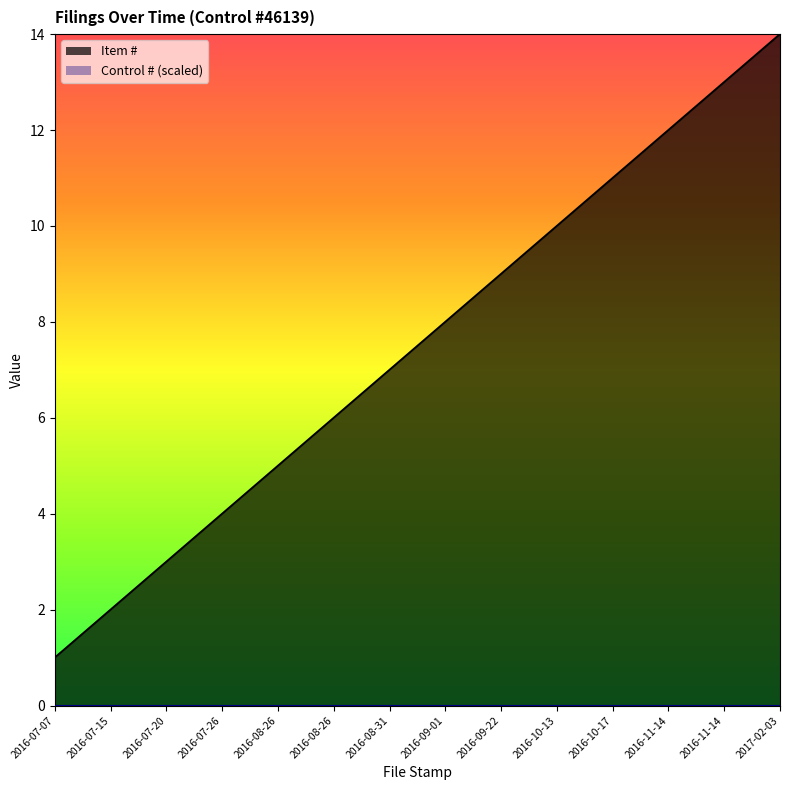

List the labels in order of value, smallest first.

2016-07-07, 2016-07-15, 2016-07-20, 2016-07-26, 2016-08-26, 2016-08-26, 2016-08-31, 2016-09-01, 2016-09-22, 2016-10-13, 2016-10-17, 2016-11-14, 2016-11-14, 2017-02-03